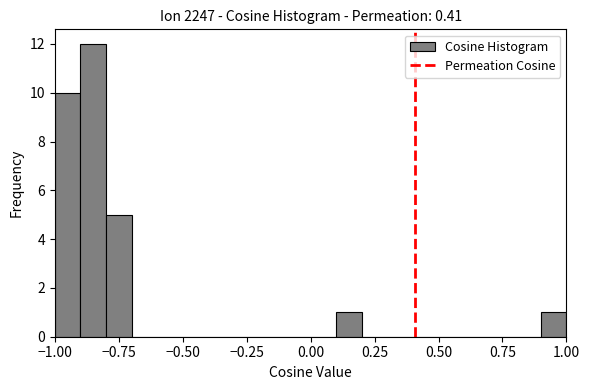

Around what value on the x-axis is the tallest bar? Give the approximate position of its centre, as read against the axis.

-0.85